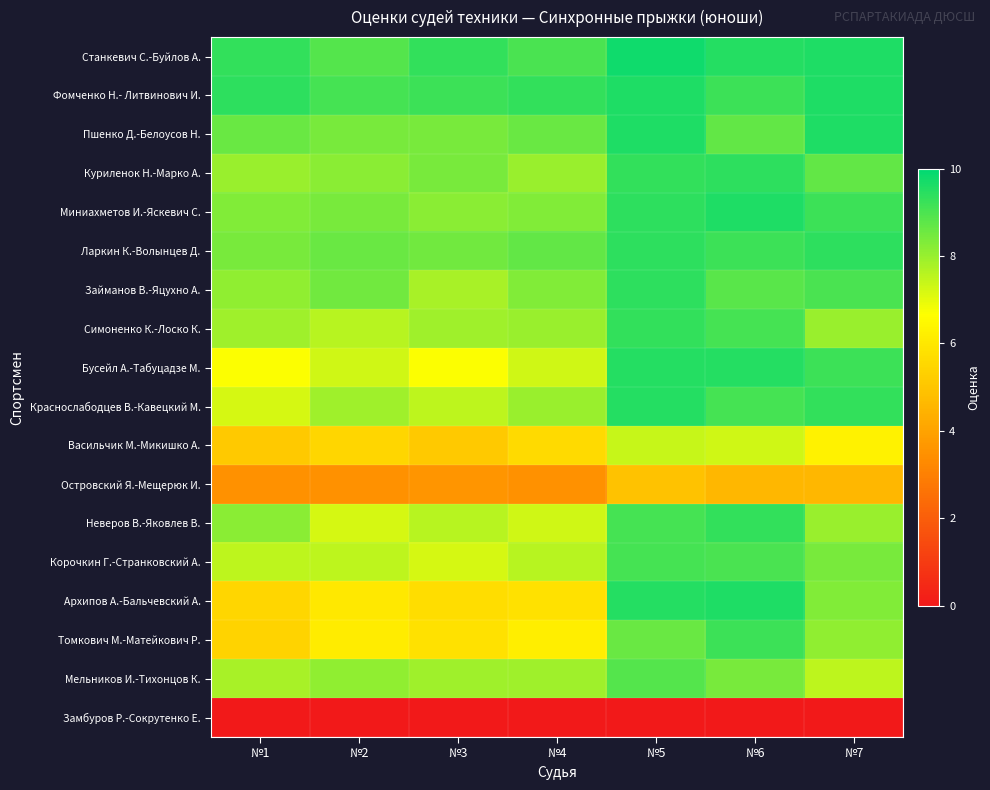

Rank the series at №7 from lowest to highest value.

Замбуров Р.-Сокрутенко Е., Островский Я.-Мещерюк И., Васильчик М.-Микишко А., Мельников И.-Тихонцов К., Симоненко К.-Лоско К., Неверов В.-Яковлев В., Томкович М.-Матейкович Р., Архипов А.-Бальчевский А., Корочкин Г.-Странковский А., Куриленок Н.-Марко А., Займанов В.-Яцухно А., Миниахметов И.-Яскевич С., Бусейл А.-Табуцадзе М., Краснослабодцев В.-Кавецкий М., Ларкин К.-Волынцев Д., Станкевич С.-Буйлов А., Фомченко Н.- Литвинович И., Пшенко Д.-Белоусов Н.